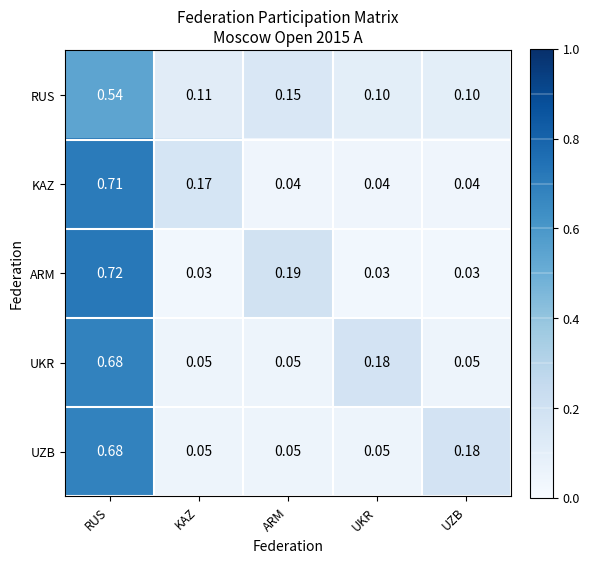

Is the value of UKR at ARM greater than the value of KAZ at RUS?

No